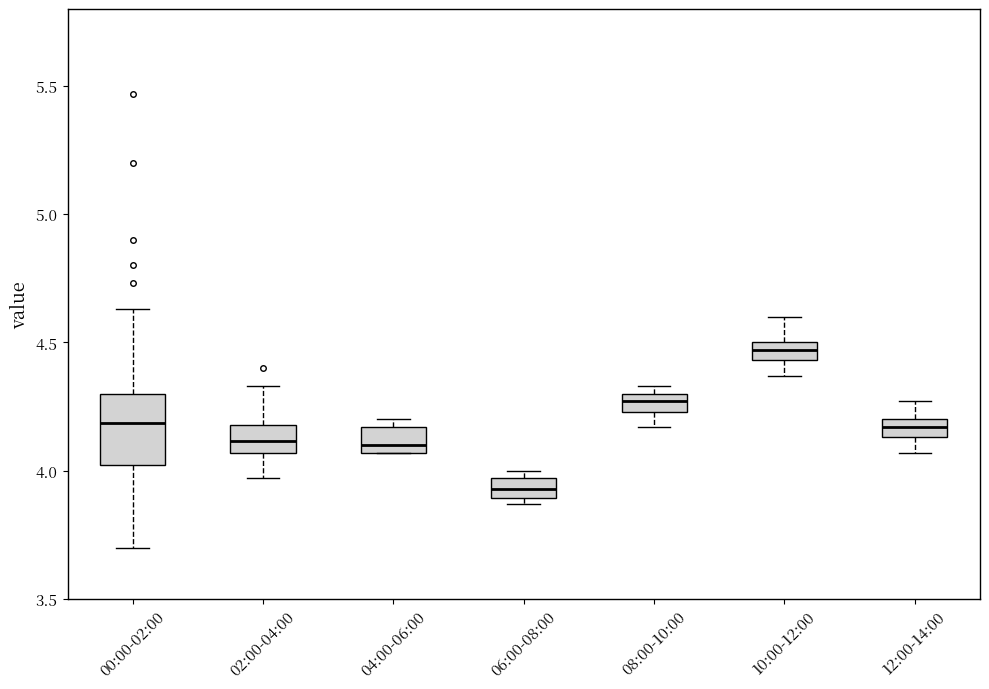

Where does the median line of the box for 02:00-04:00 sit on the y-axis? The values are not printed on the chart, so give them approximately, as read against the axis.

4.10